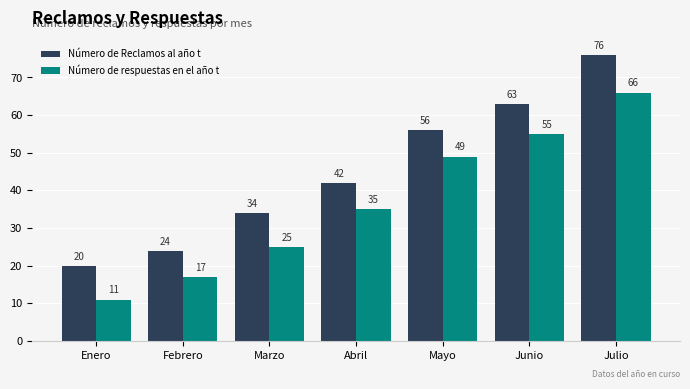

What is the label of the 6th bar from the right?

Febrero